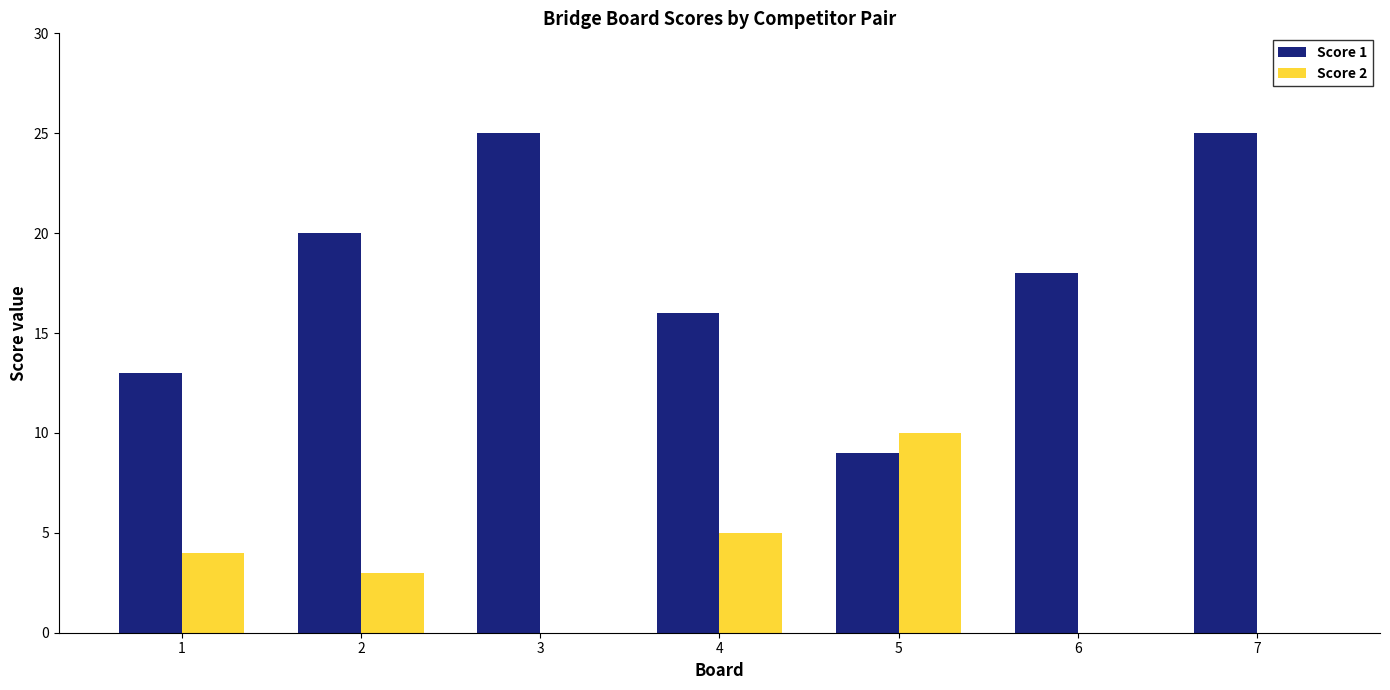

How many groups of bars are there?

7